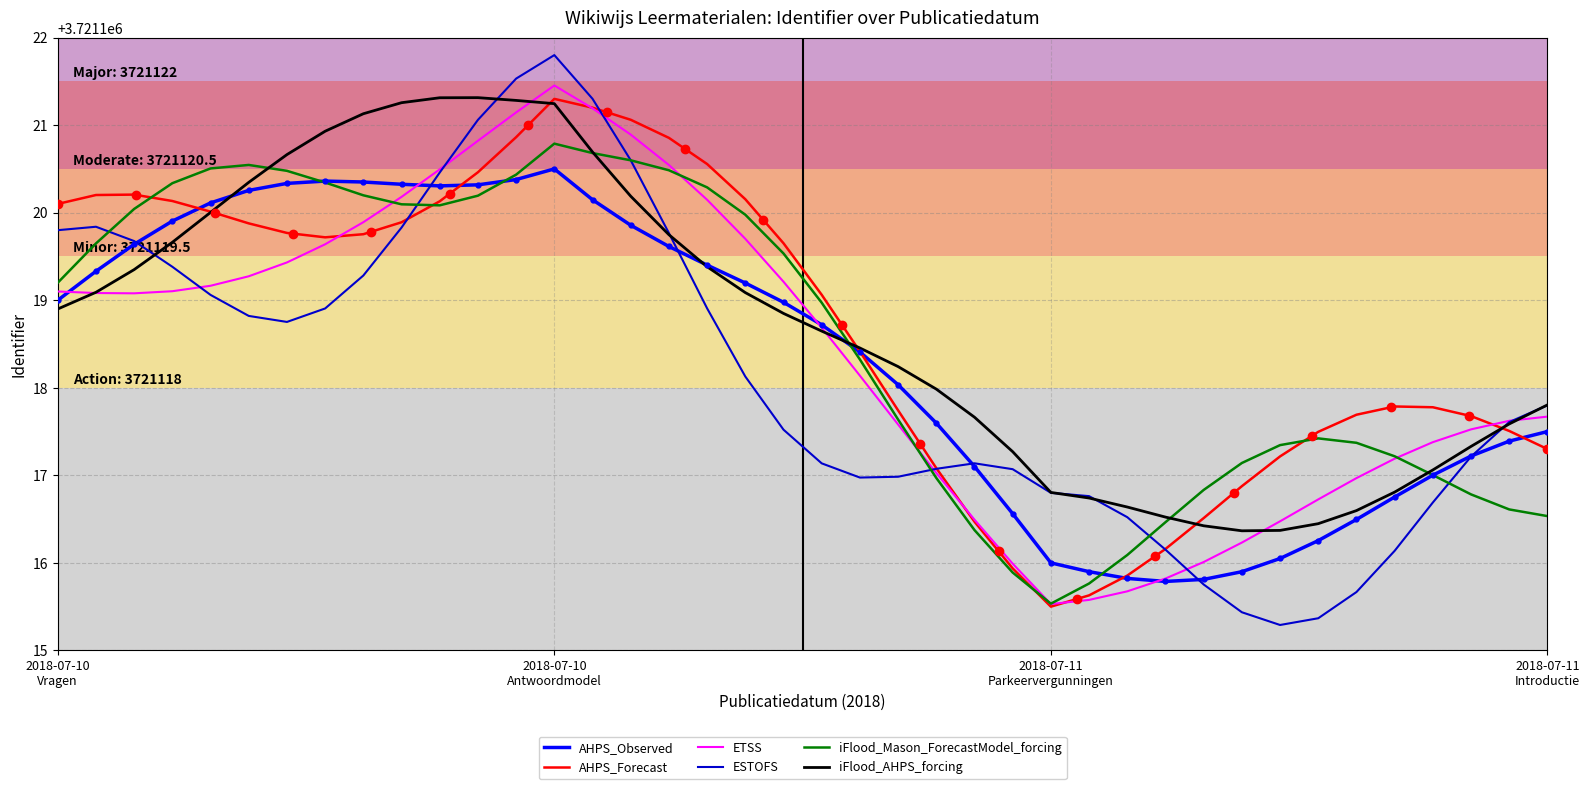

What is the minimum value for ETSS?

3721115.5